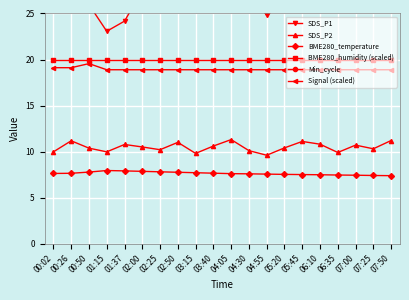

How many lines are shown in the chart?

6